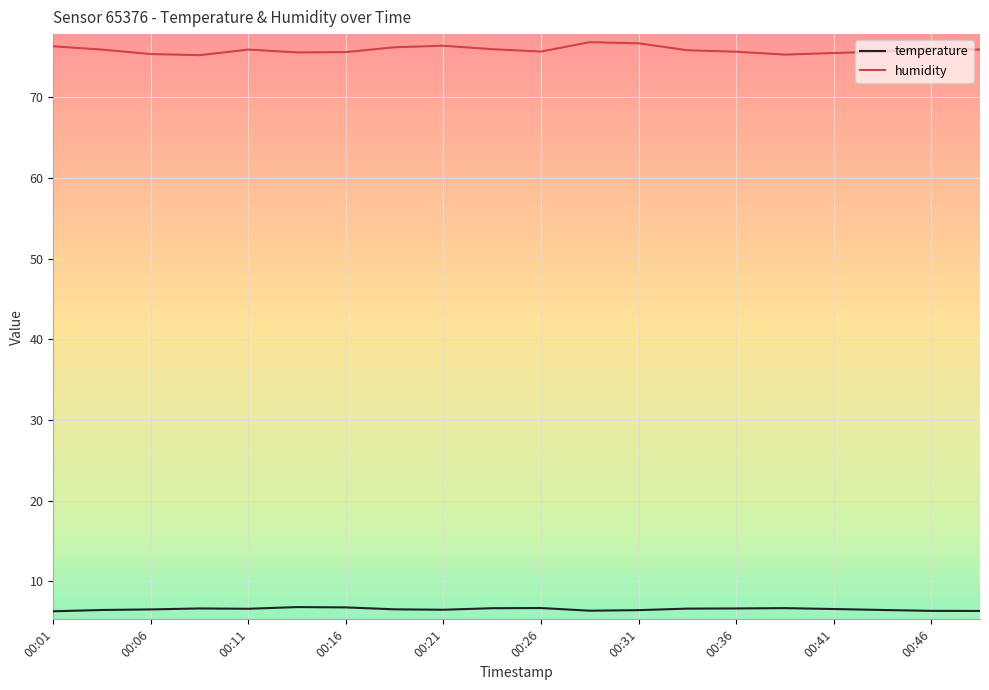

What is the lowest value of the temperature series?

6.3